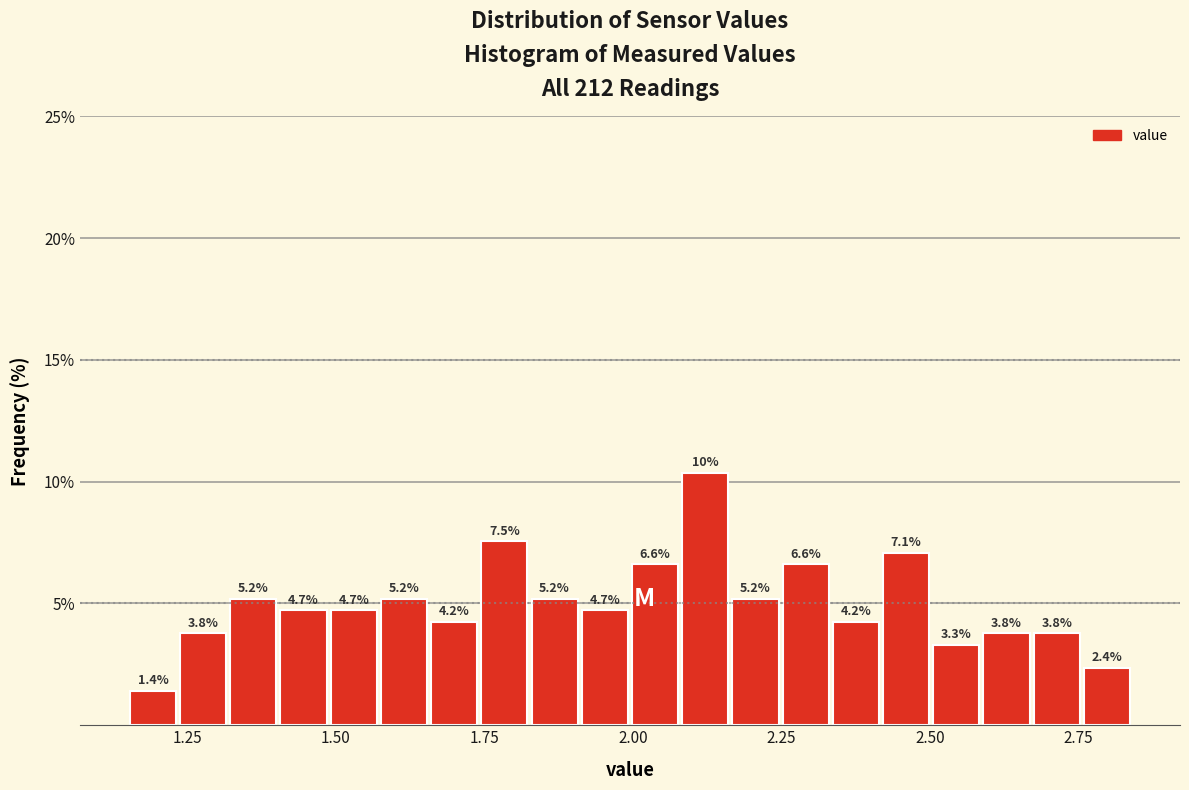

Around what value on the x-axis is the tallest bar? Give the approximate position of its centre, as read against the axis.

2.10